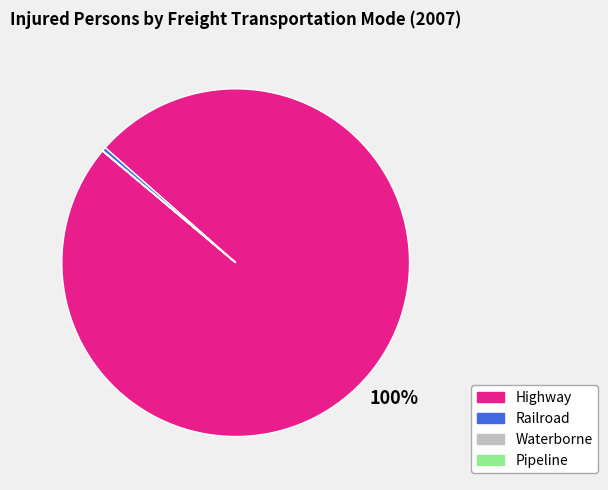

To the nearest percent, what portion does Highway represent?

100%